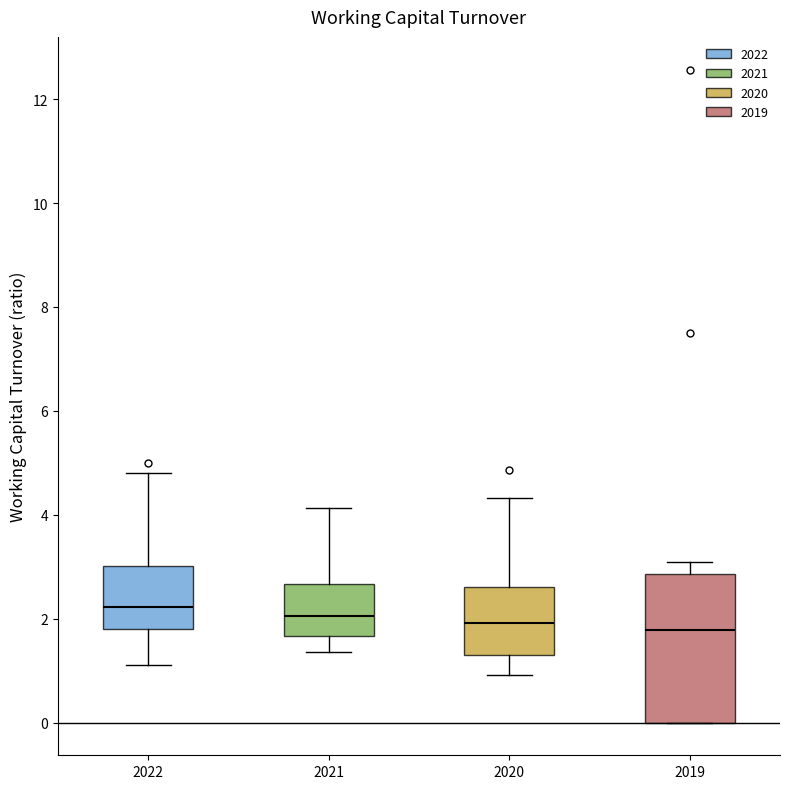

Where is the lower edge of the box at x = 2019 on the y-axis? The values are not printed on the chart, so give them approximately, as read against the axis.

0.0